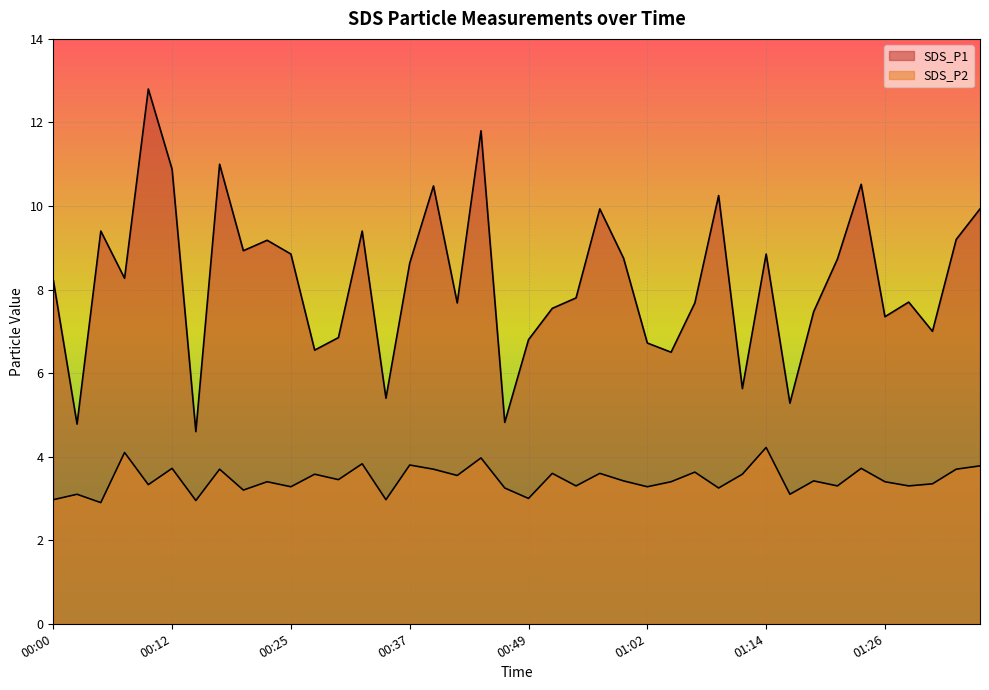

What is the highest value of the SDS_P1 series?

12.8